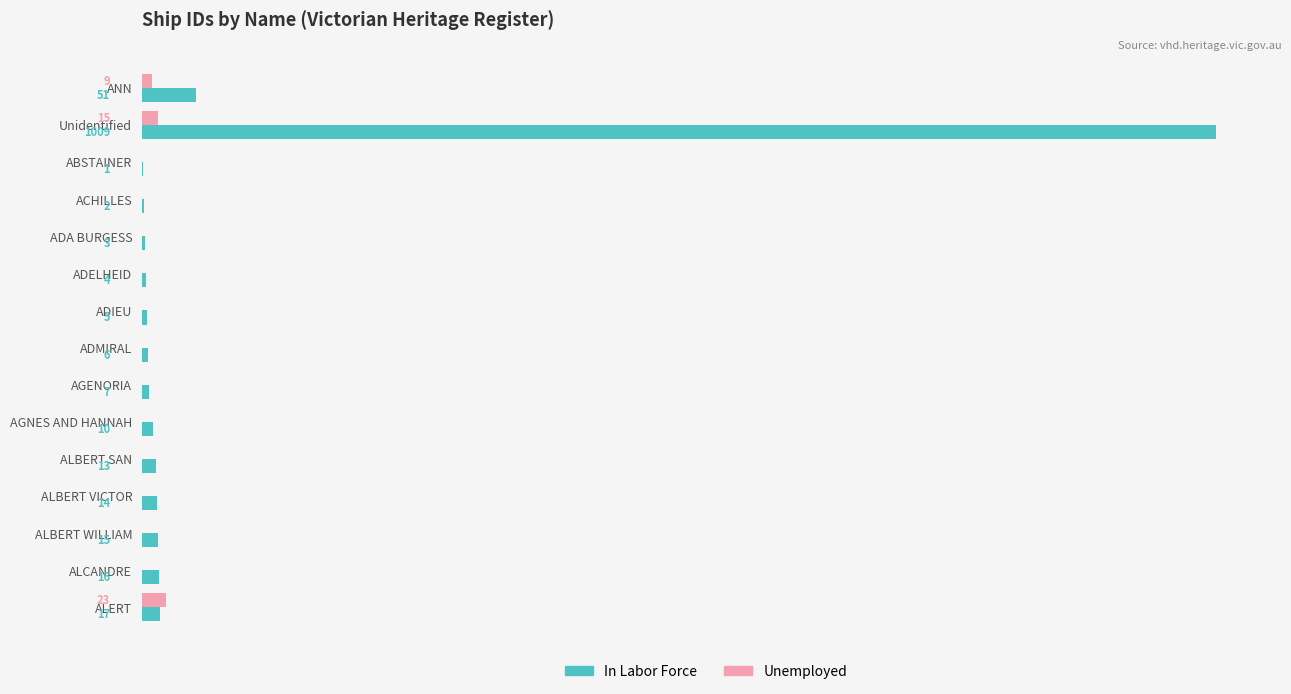

Which label corresponds to the largest value in the chart?

Unidentified